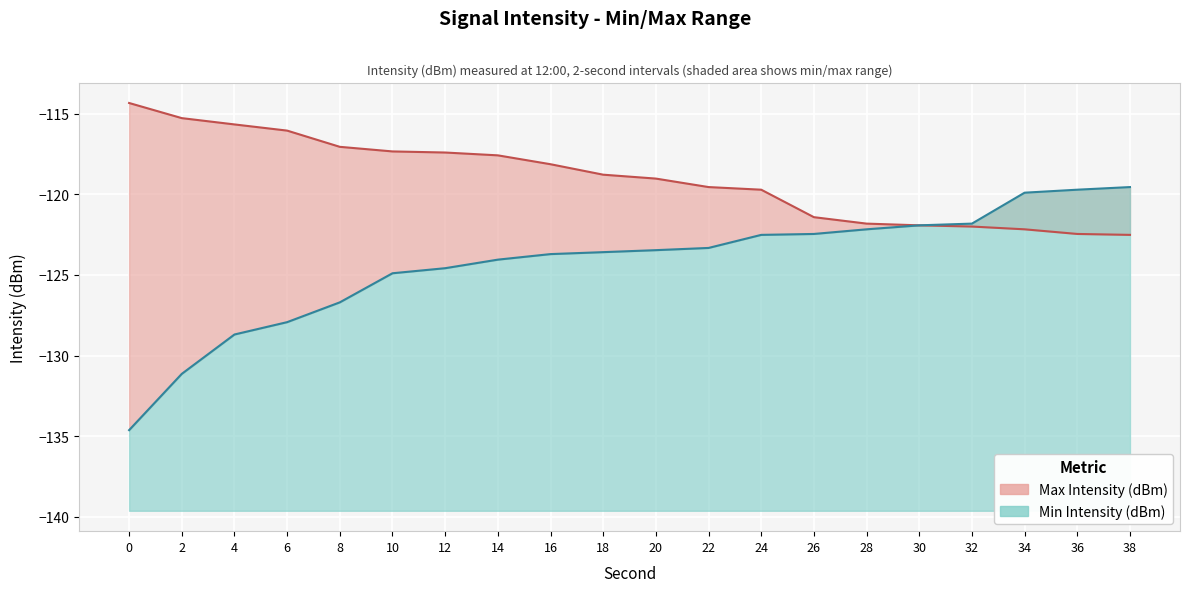

Rank the series by their average value, from lowest to highest.

Min Intensity (dBm), Max Intensity (dBm)